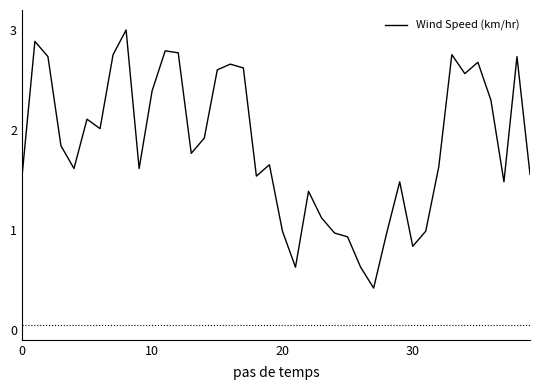

Count the number of categories in the chart.

40